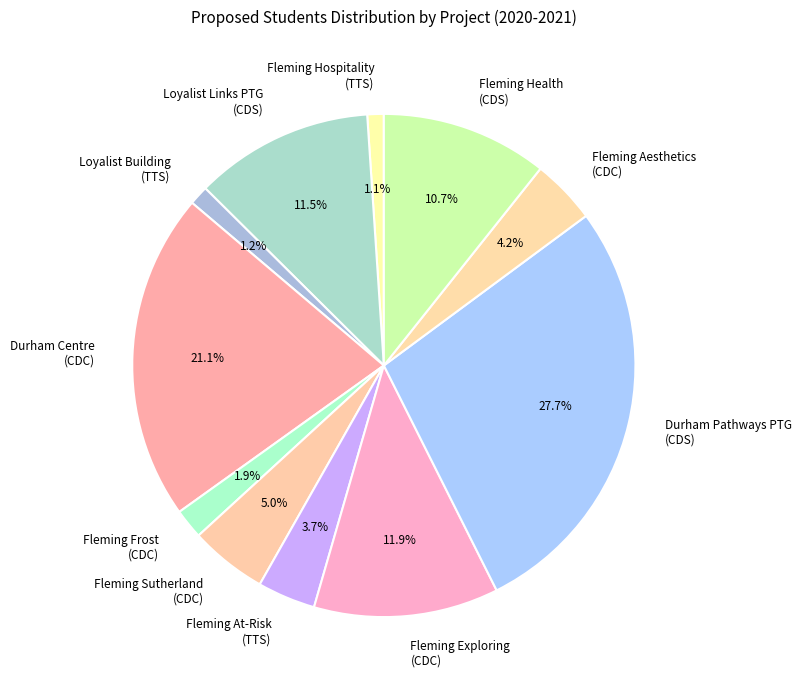

To the nearest percent, what is the difference between the largest and smallest slice percentages?

27%